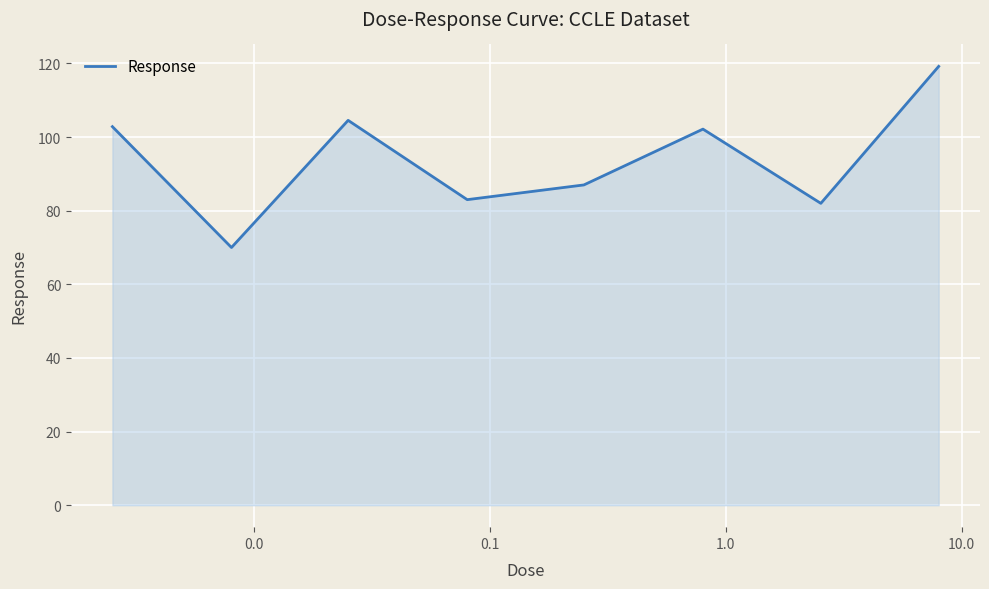

What is the smallest value displayed?

70.0